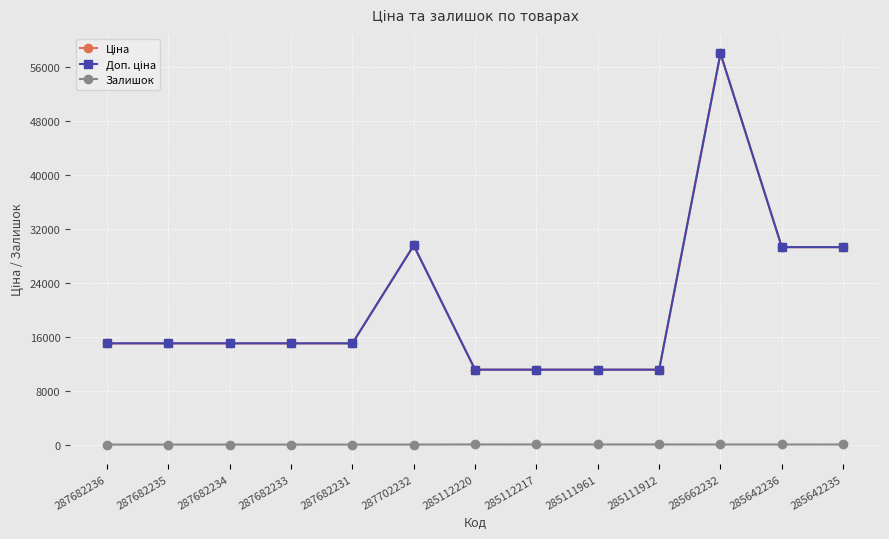

Is this an area chart (filled region under the line)?

No